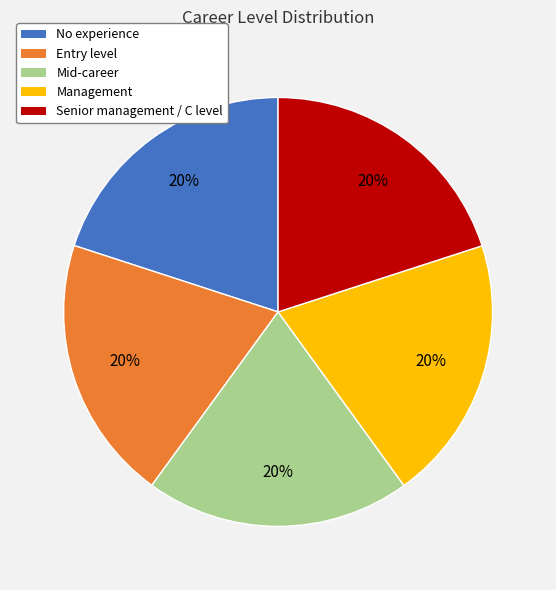

Does any single category account for the majority?

No